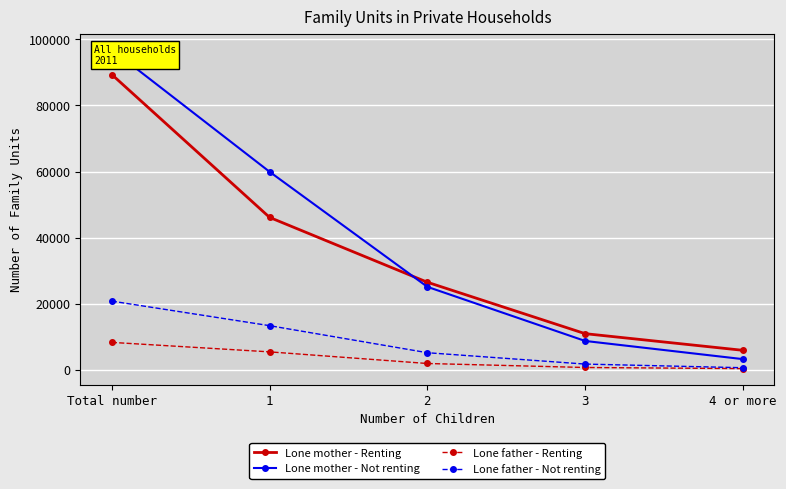

Which series changed the most between Total number and 2?

Lone mother - Not renting